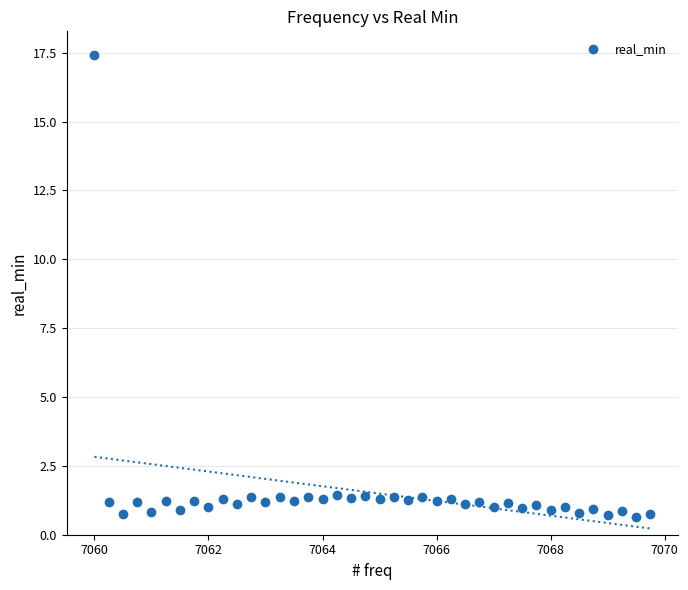

What is the range of Y values (max minus min)?

16.8